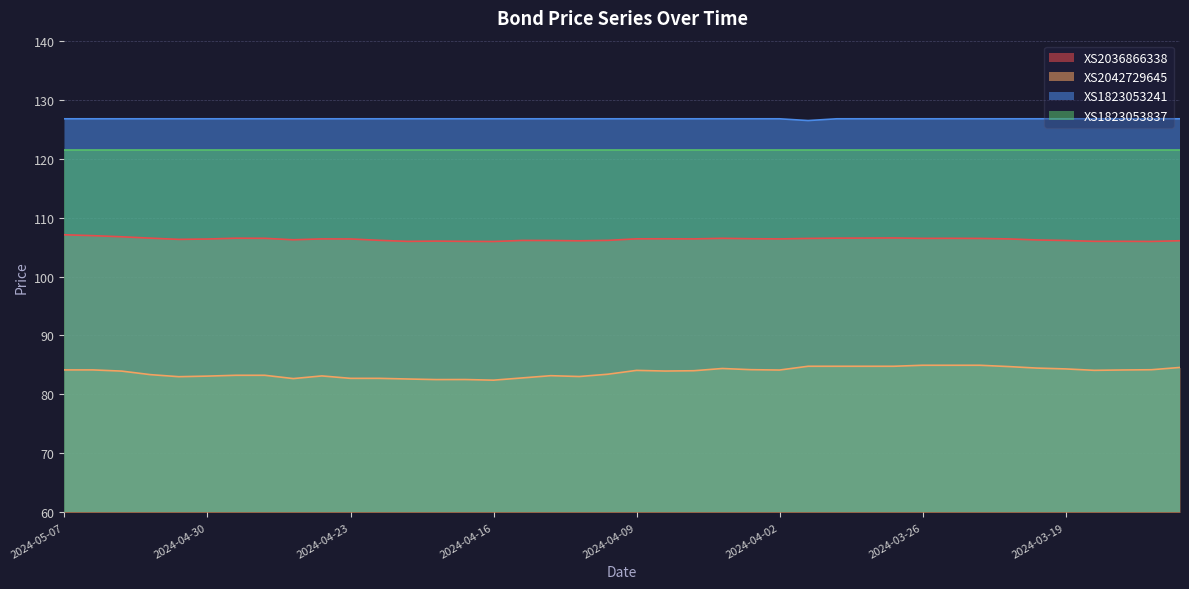

What is the sum of all XS1823053241 values?

5069.7